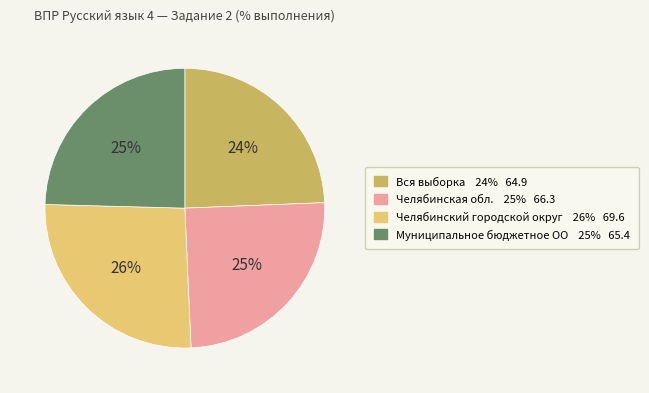

Do Челябинская обл. and Челябинский городской округ together represent more than half of the pie?

Yes